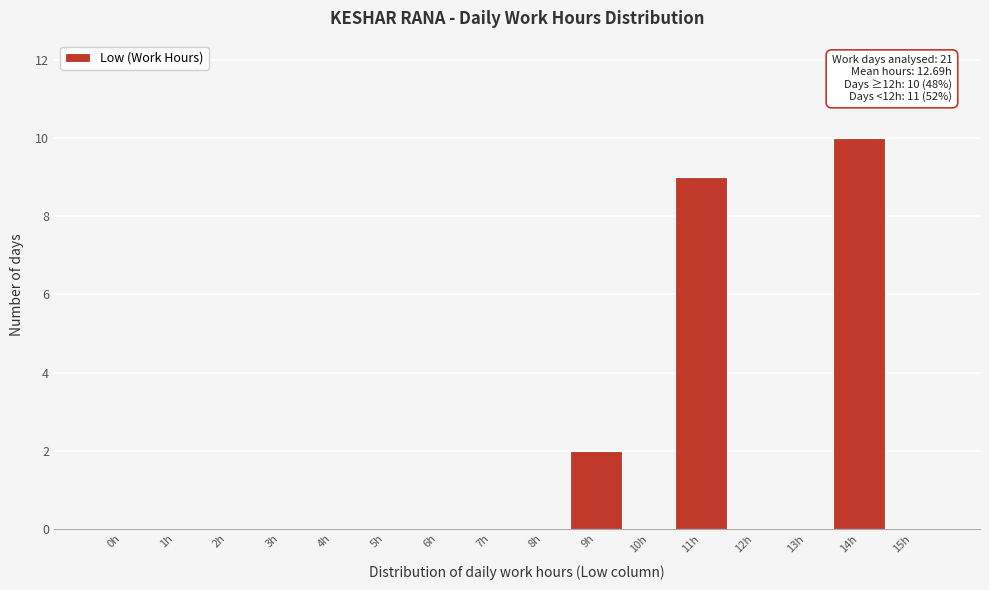

Reading left to right, list all the values displayed in this chart.

0h=0	1h=0	2h=0	3h=0	4h=0	5h=0	6h=0	7h=0	8h=0	9h=2	10h=0	11h=9	12h=0	13h=0	14h=10	15h=0